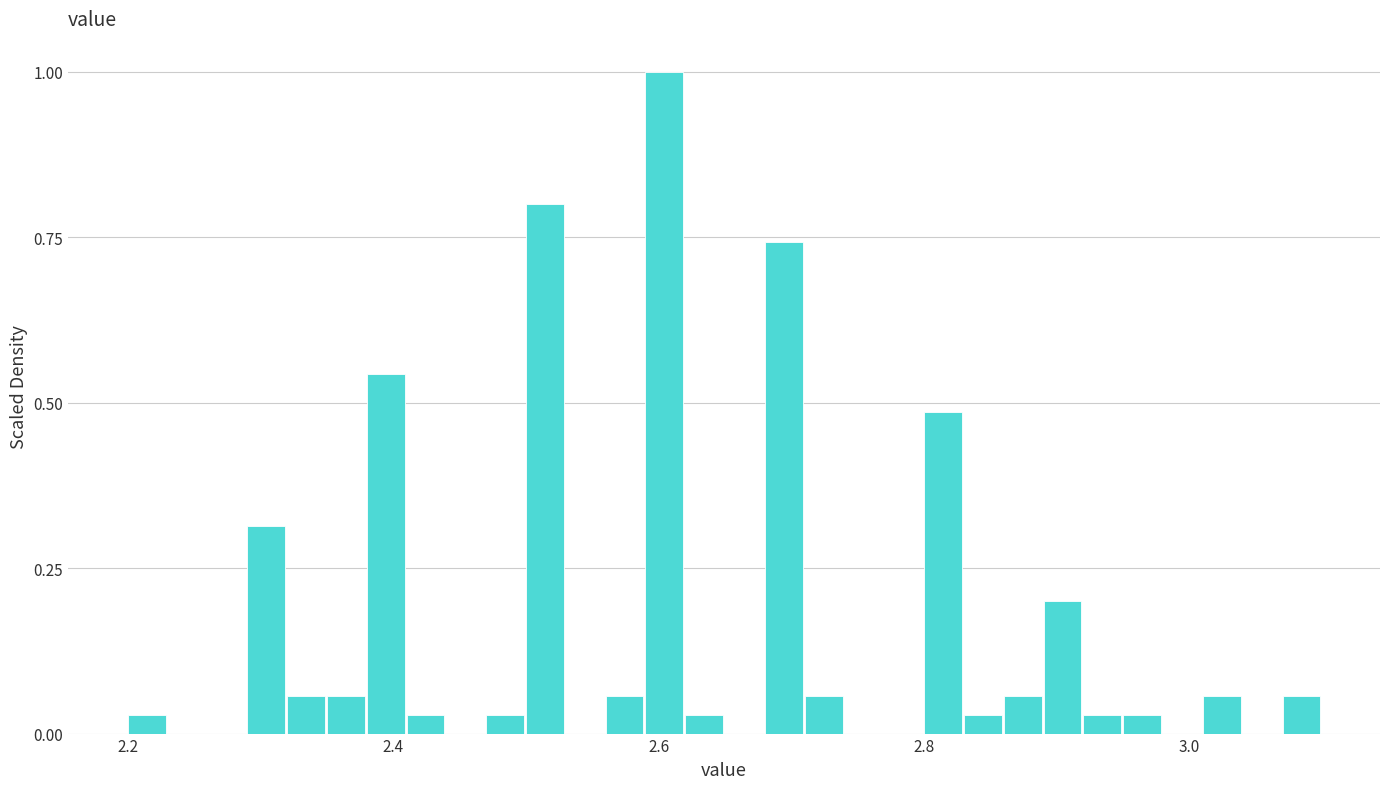

Read against the x-axis, roughly where is the centre of the tallest bar?

2.60